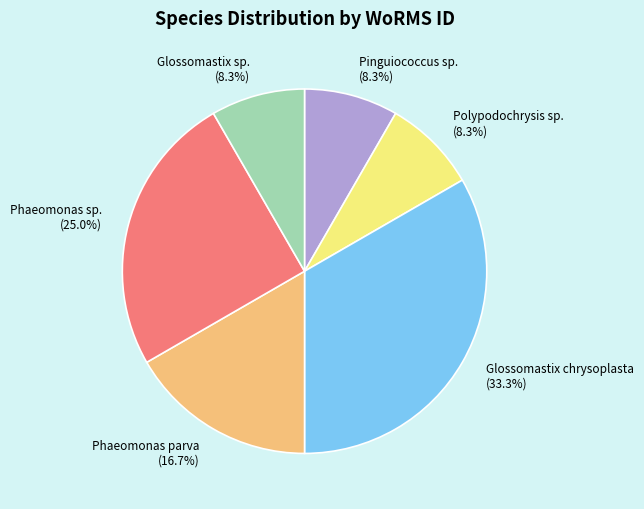

How many segments does this pie chart have?

6